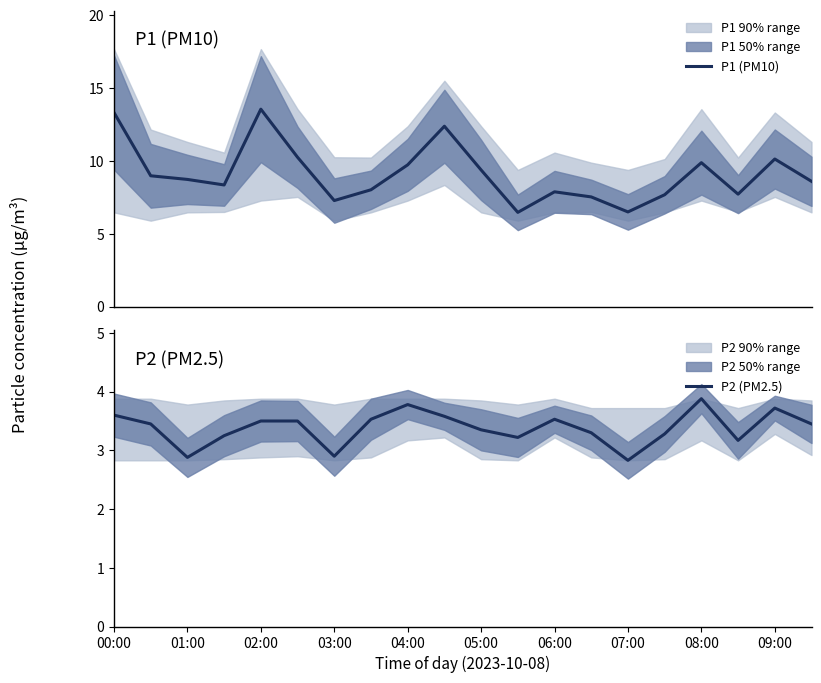

What is the highest value of the P1 (PM10) series?

13.6